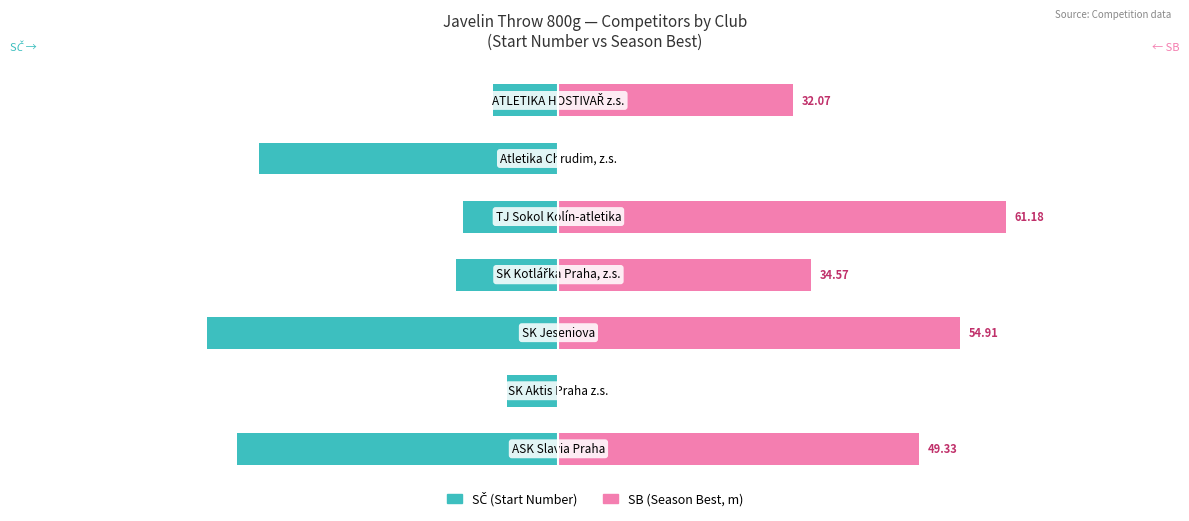

What is the spread (max minus min) of values at 3?

48.6